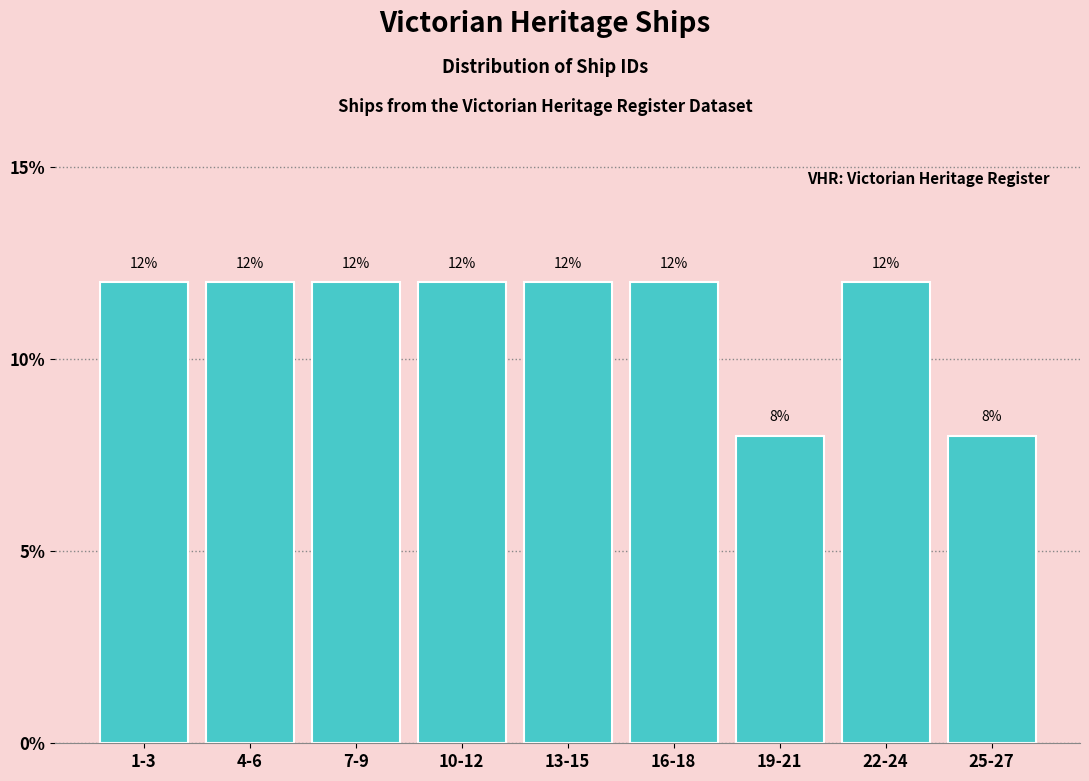

Reading left to right, transcribe all the data shown in this chart.

12	12	12	12	12	12	8	12	8